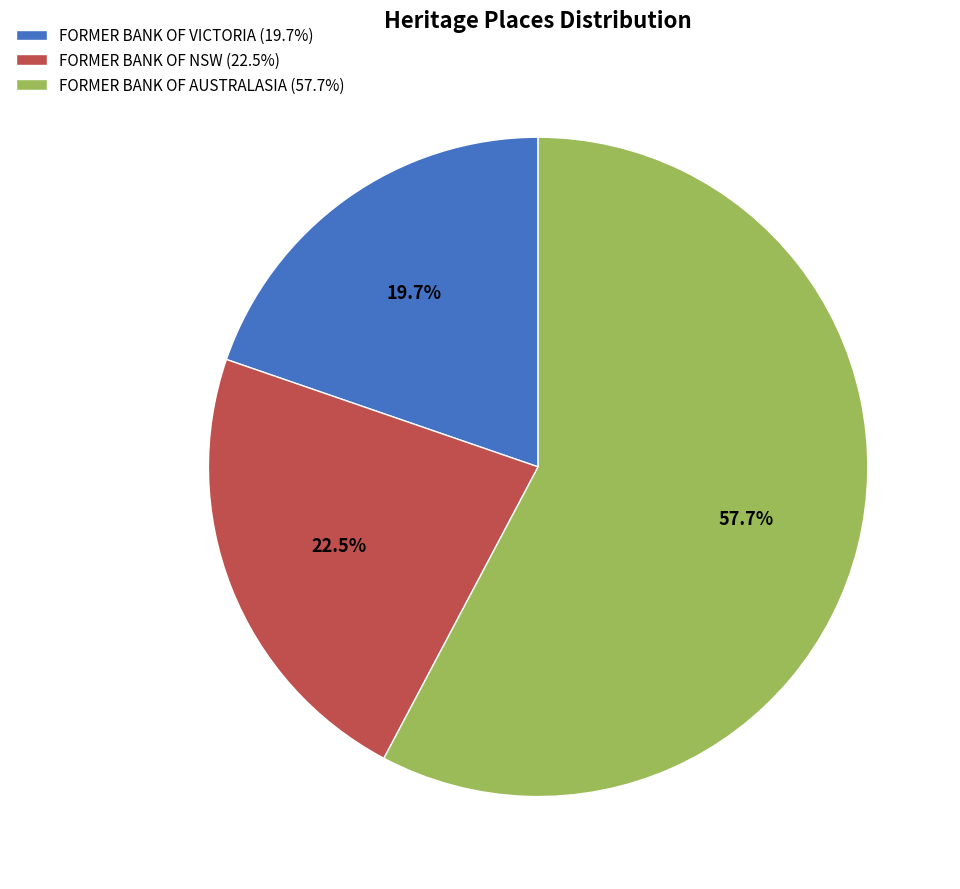

To the nearest percent, what is the average slice percentage?

33%